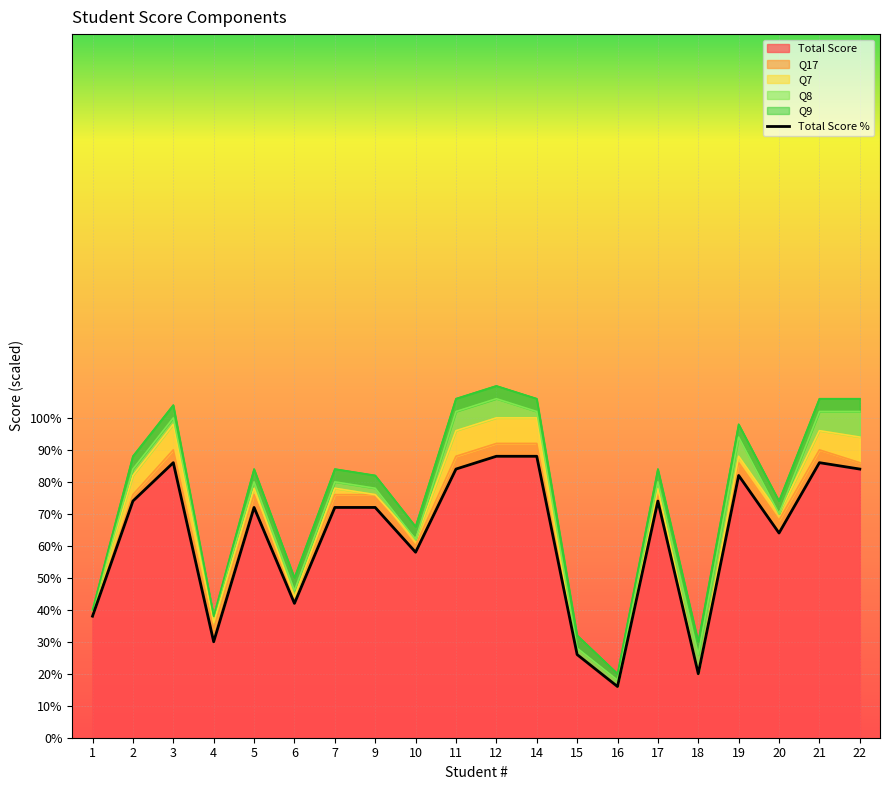

What is the average value?

63